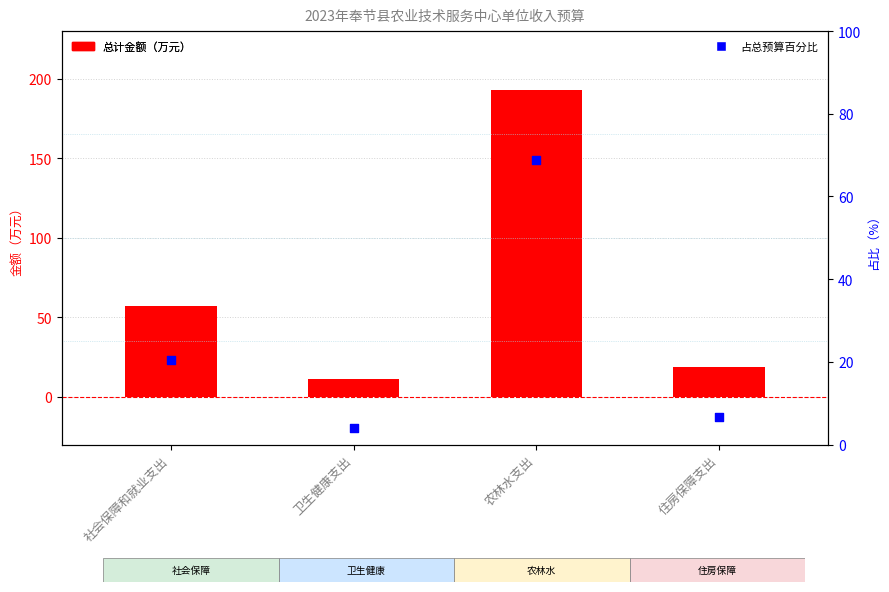

What is the total value across all series at 卫生健康支出?

15.6